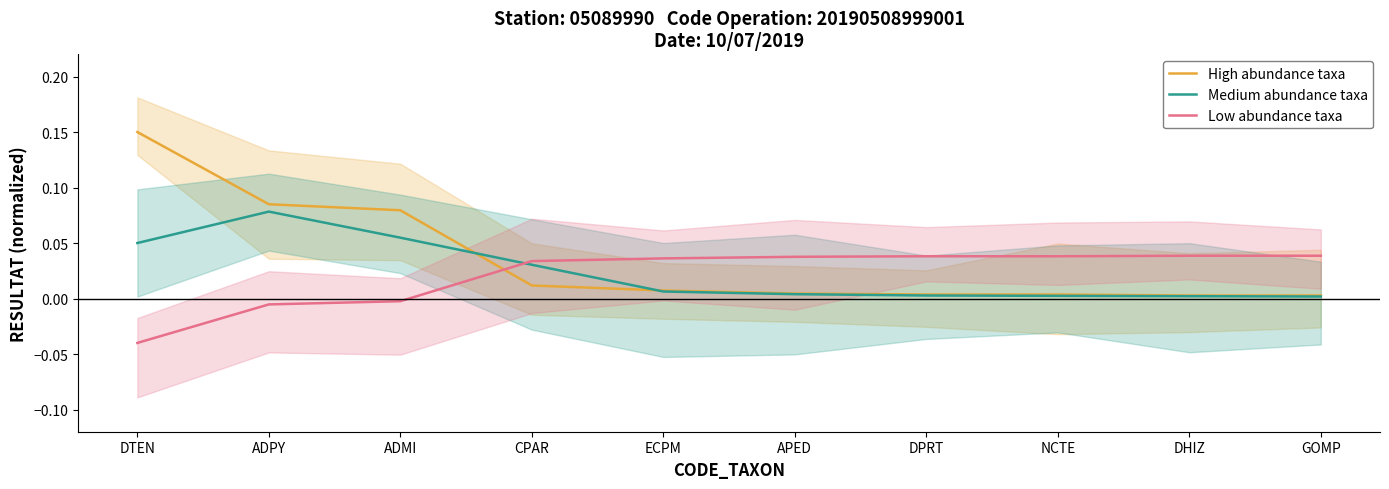

Which series changed the most between CPAR and APED?

Medium abundance taxa